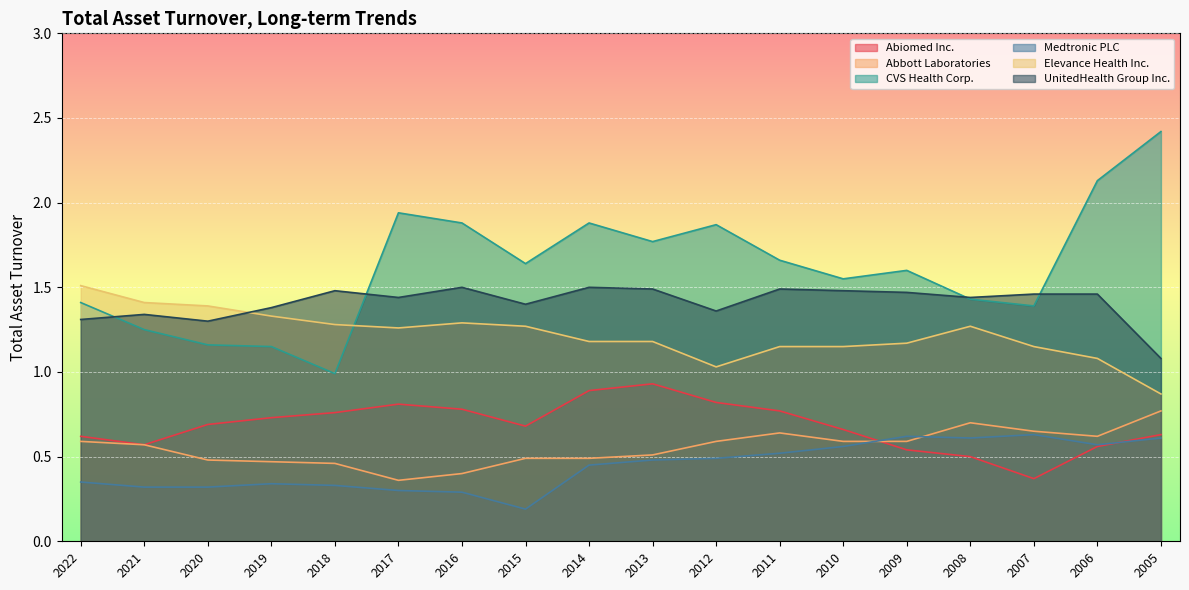

What is the total value across all series at 2018?

5.3